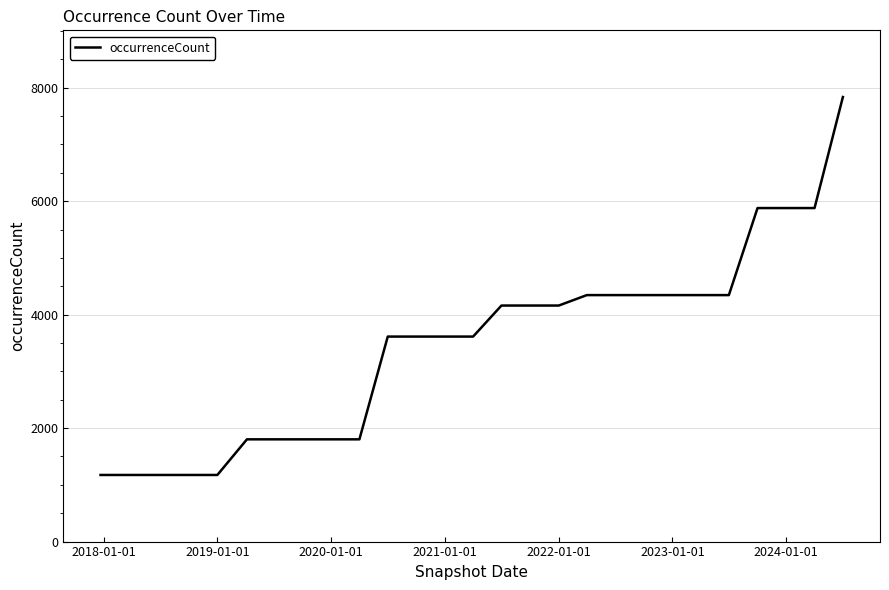

Does the chart display data point markers on the line(s)?

No